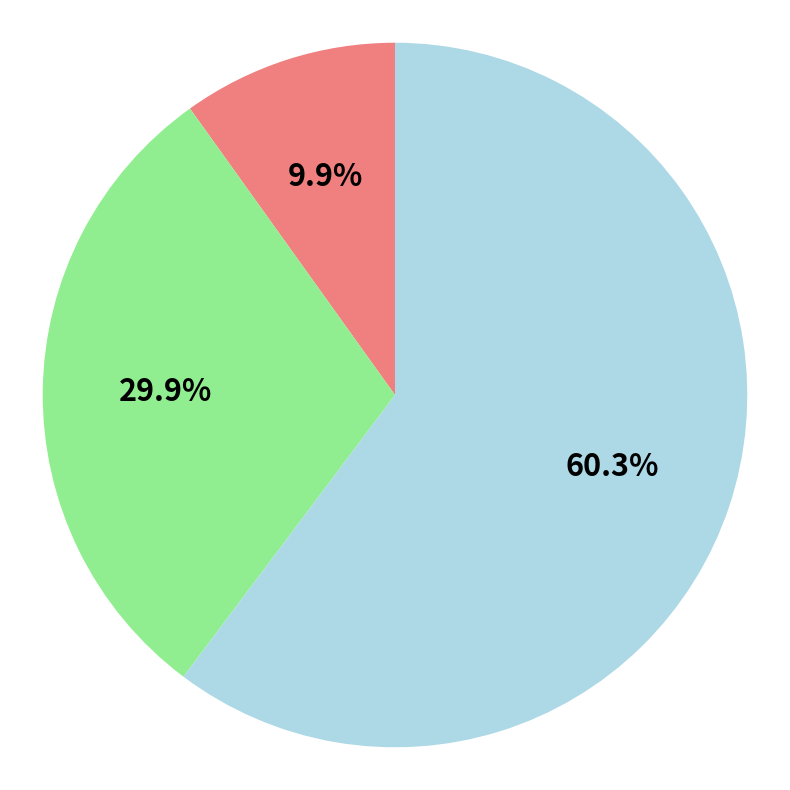

Is there any slice that represents more than half of the pie?

Yes